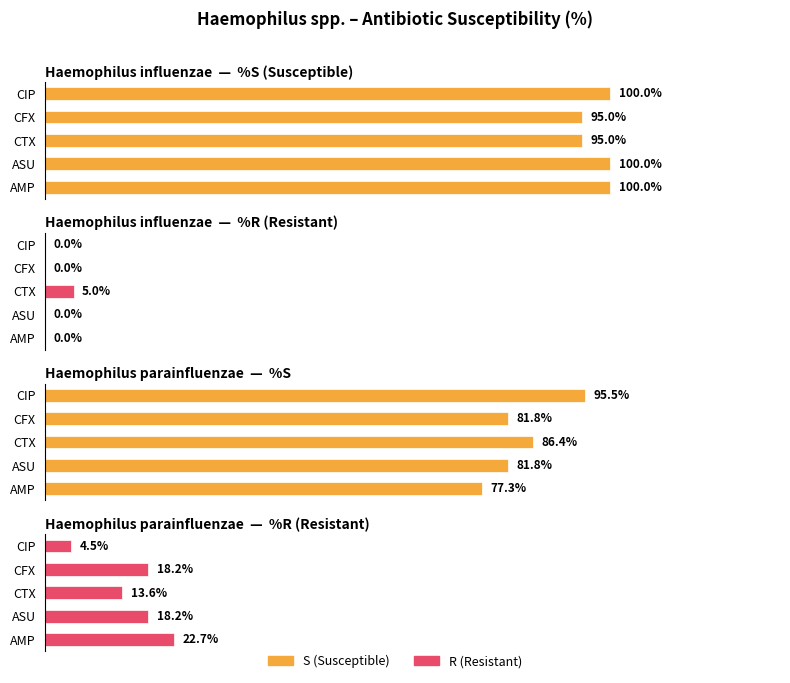

What is the sum of the R values at ASU and CFX?

36.4